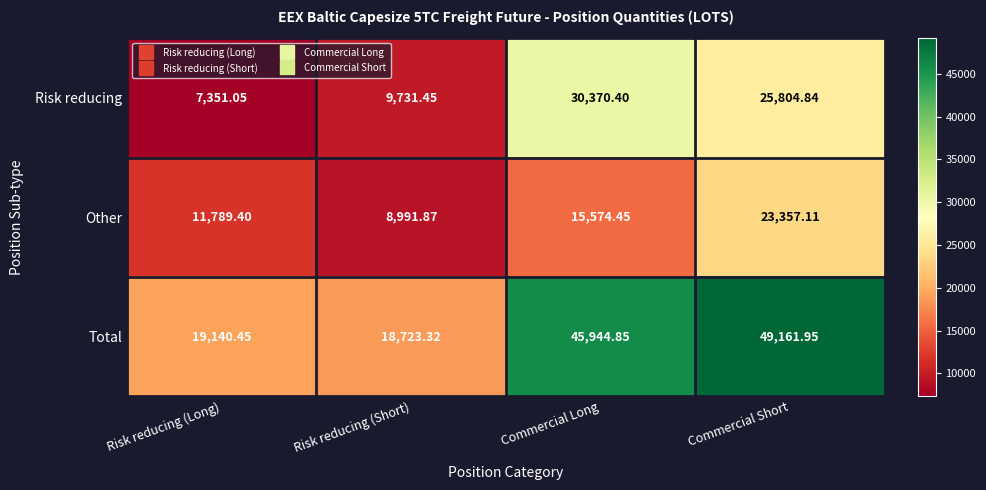

List the series in order of their overall mean, lowest first.

Other, Risk reducing, Total